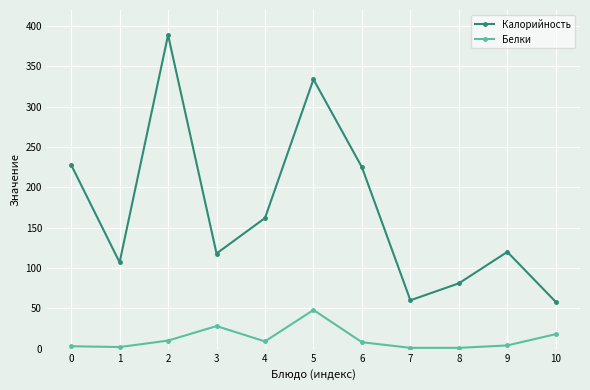

Is the value of Белки at 4 greater than the value of Калорийность at 10?

No